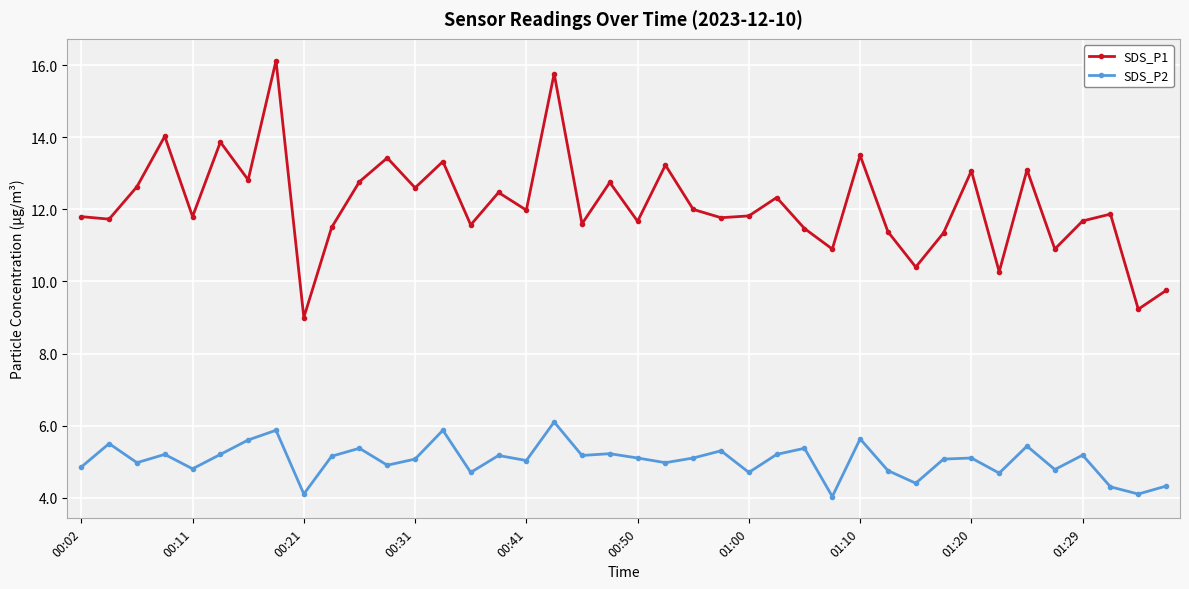

Which series has the widest spread of values?

SDS_P1